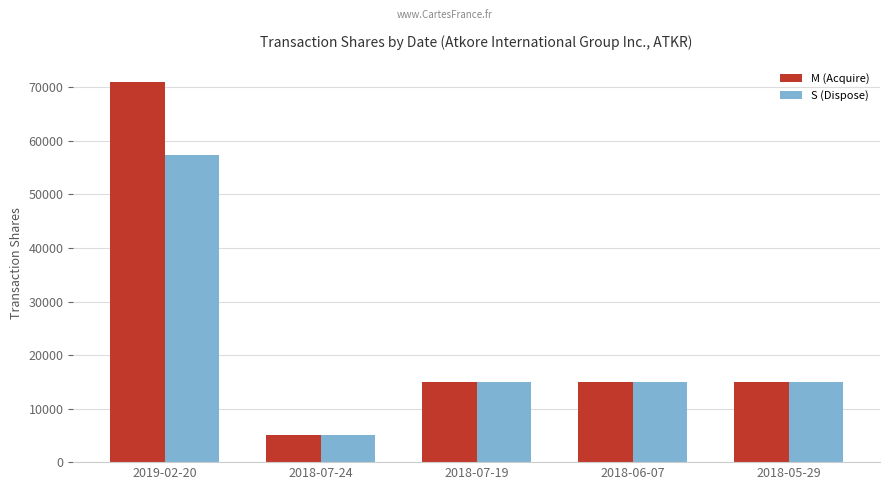

Reading right to left, extract all data points from this chart.

M (Acquire): 15000	15000	15000	5000	70925
S (Dispose): 15000	15000	15000	5000	57291